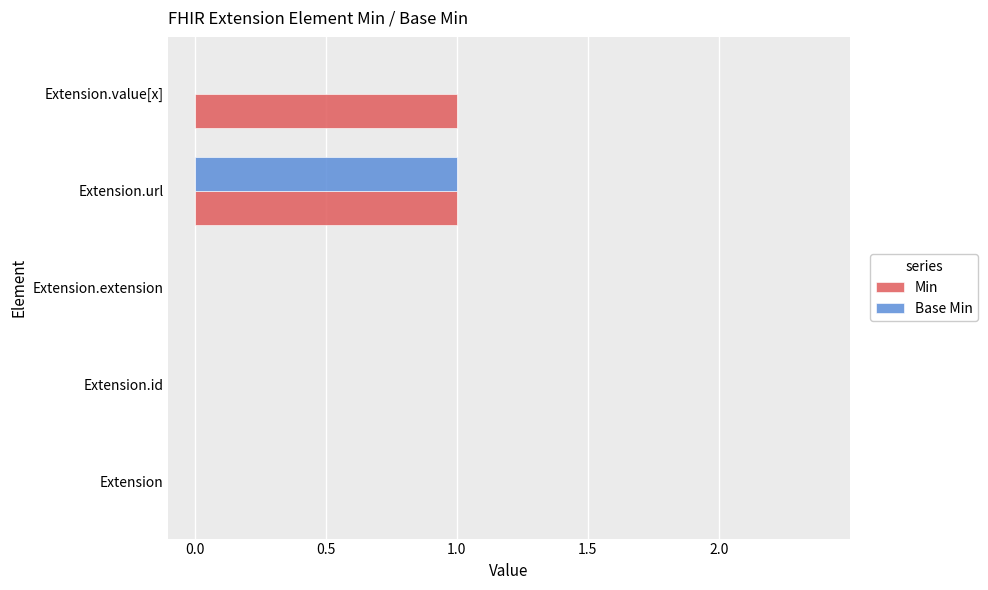

Which series has the largest total across all categories?

Min